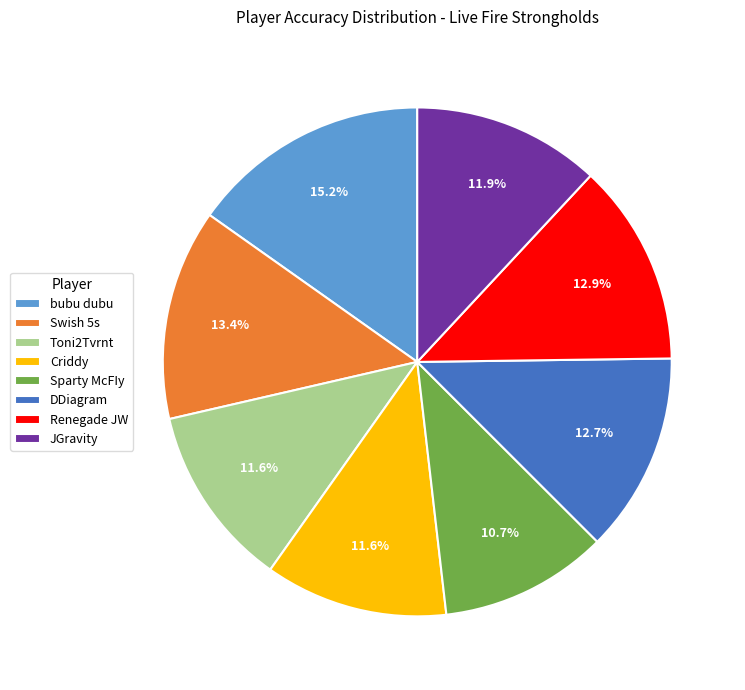

What is the ratio of the value at Renegade JW to the value at Criddy?

1.1